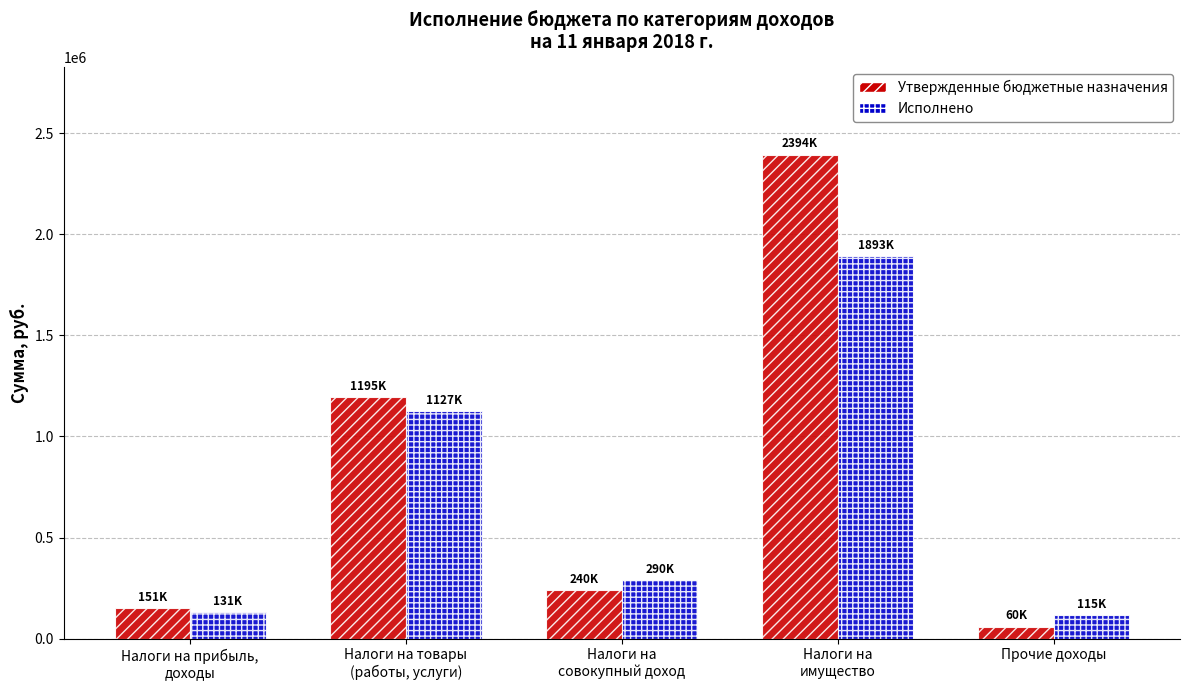

Is it true that Утвержденные бюджетные назначения equals 56921.5 at Налоги на прибыль,
доходы?

False